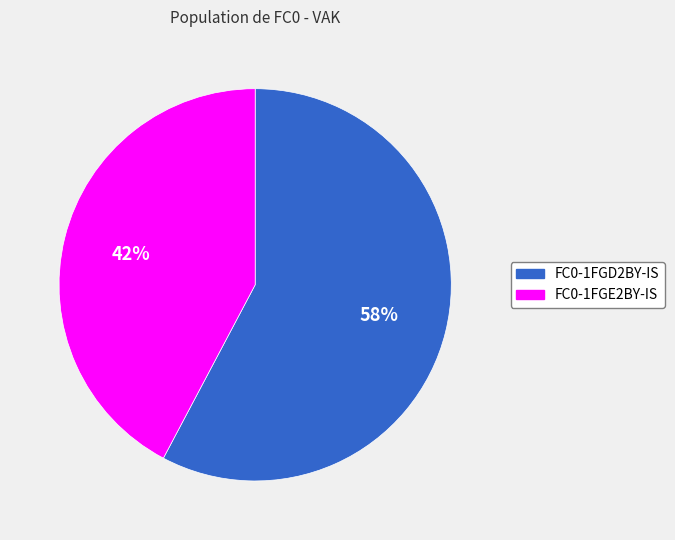

What percentage is the FC0-1FGE2BY-IS slice, to the nearest percent?

42%